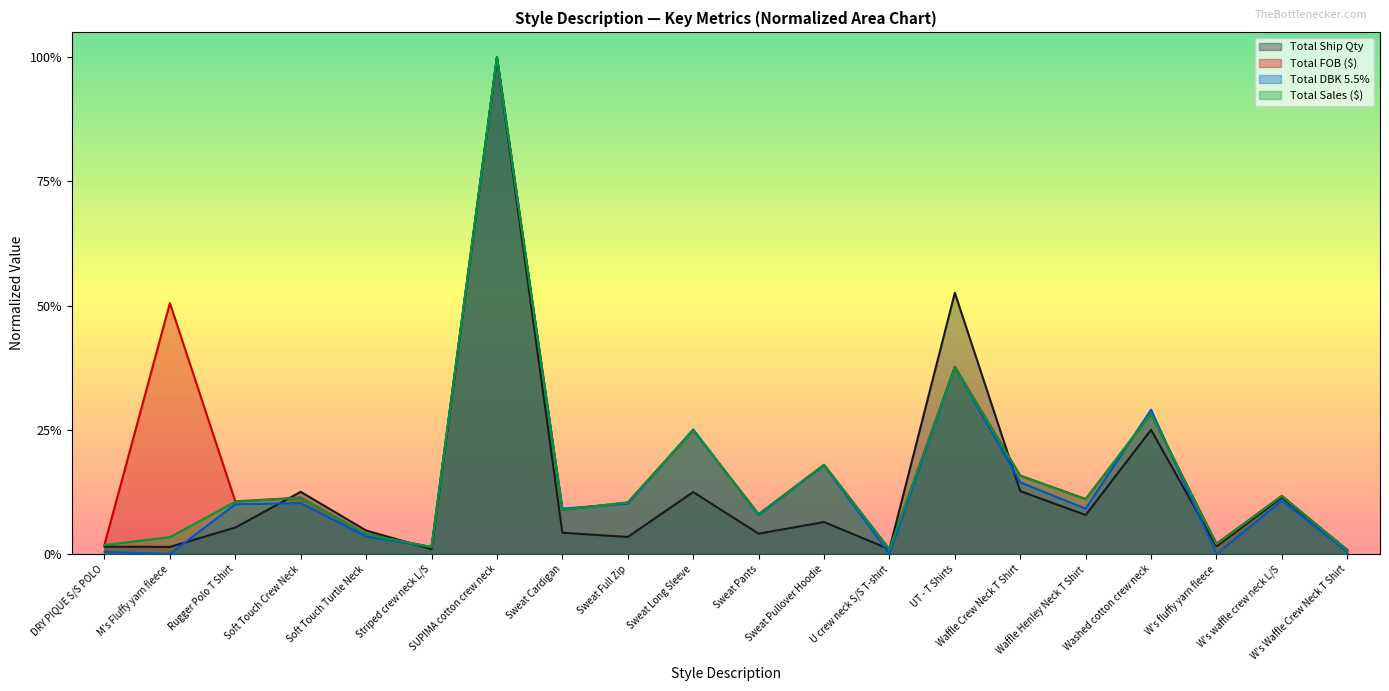

What is the difference between the maximum and minimum values in the Total Sum of Ship Qty series?

1.0